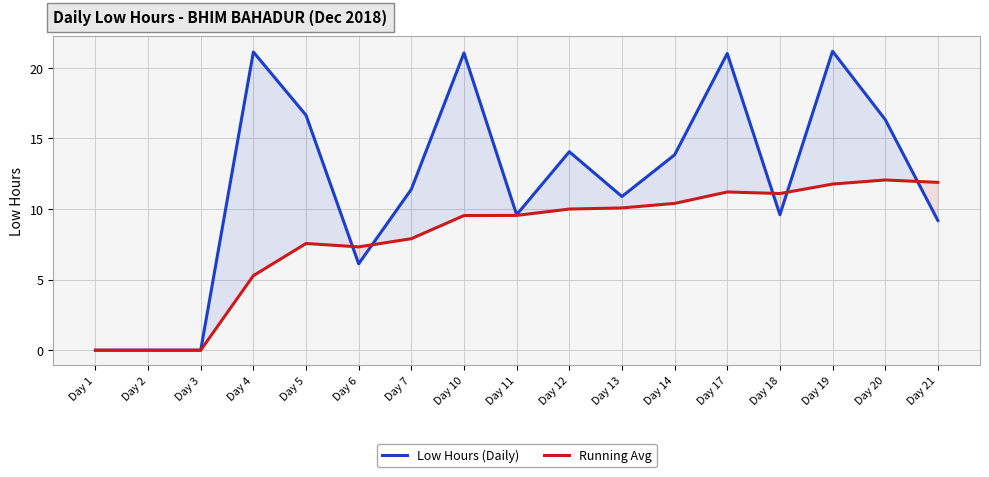

What is the difference between the highest and lowest values at Day 21?

2.7